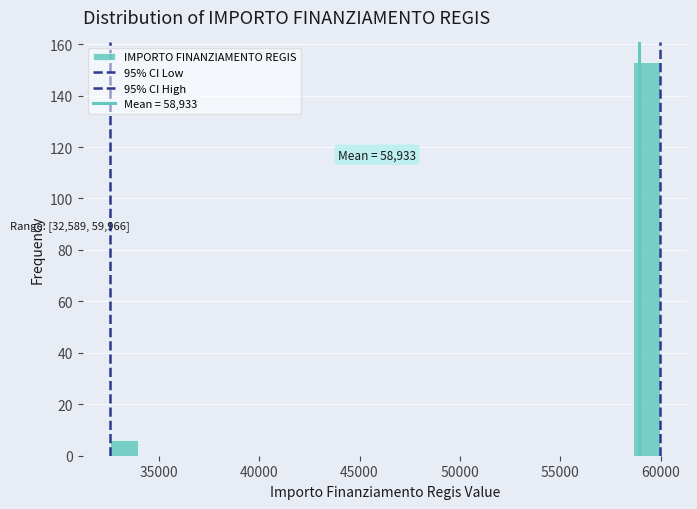

Around what value on the x-axis is the tallest bar? Give the approximate position of its centre, as read against the axis.

59500